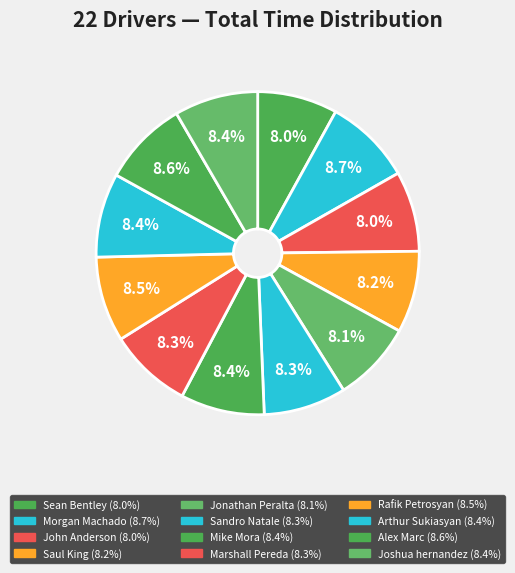

True or false: Morgan Machado accounts for 9% of the total.

True